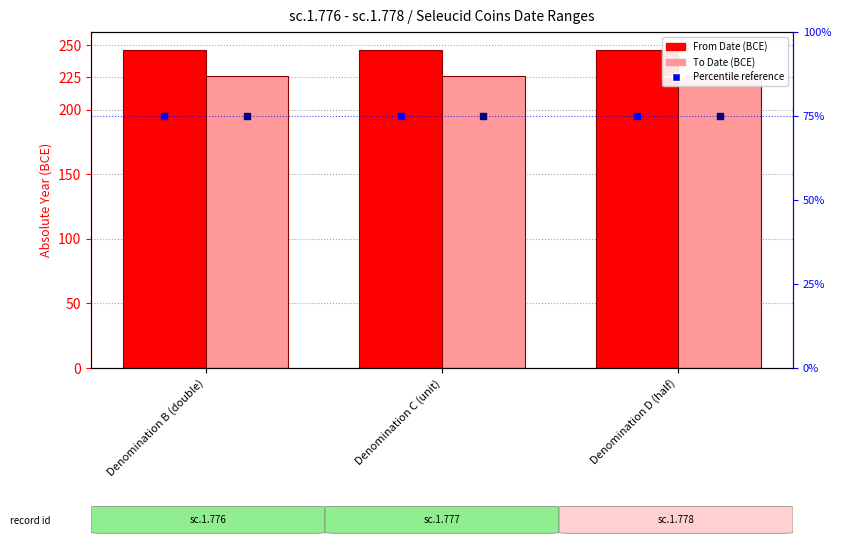

Which series reaches the minimum Y coordinate?

Relative Date (From)